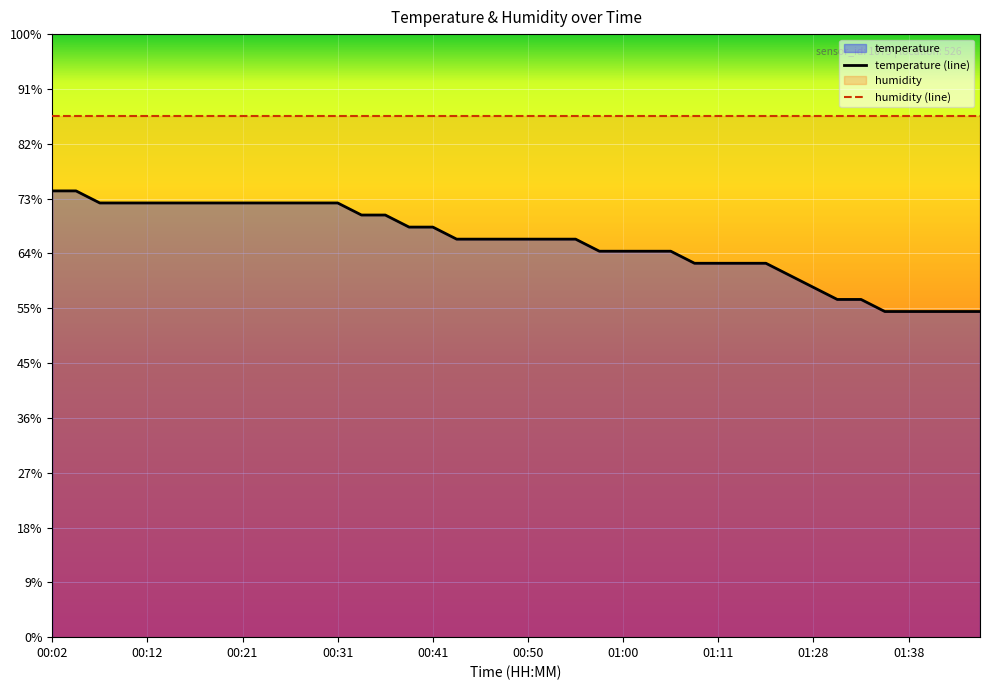

True or false: temperature (line) and humidity (line) intersect in this chart.

False